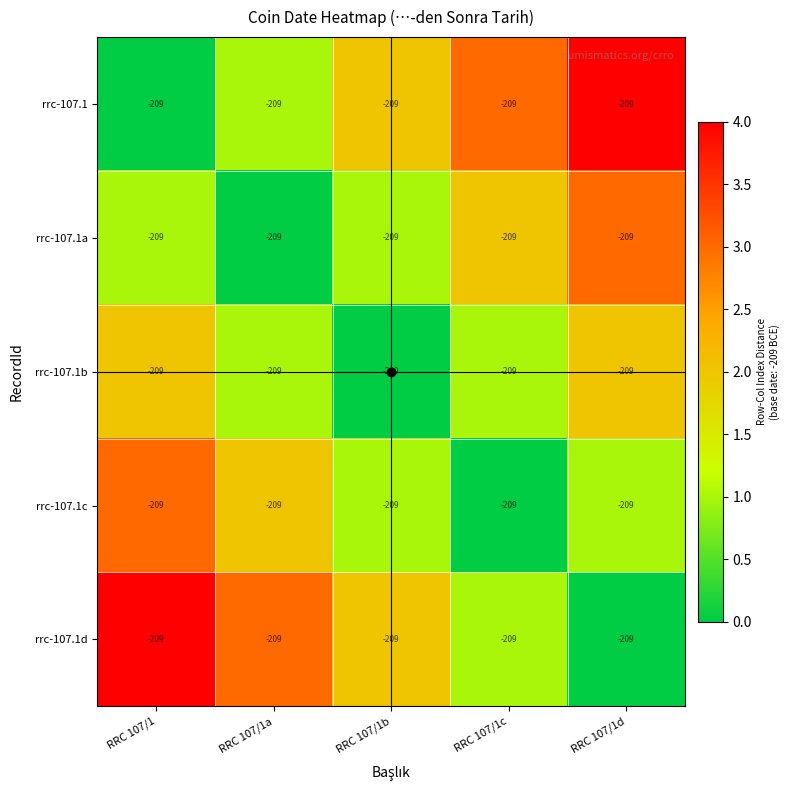

Read the rrc-107.1a value at RRC 107/1c.

2